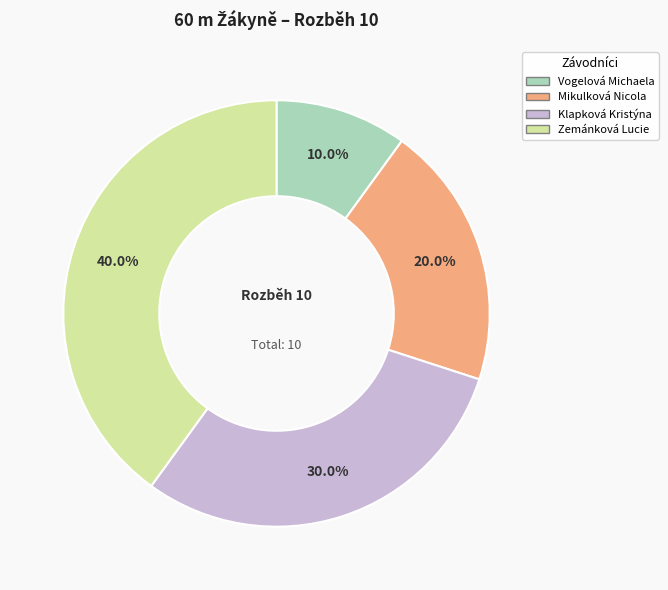

To the nearest percent, what portion does Klapková Kristýna represent?

30%